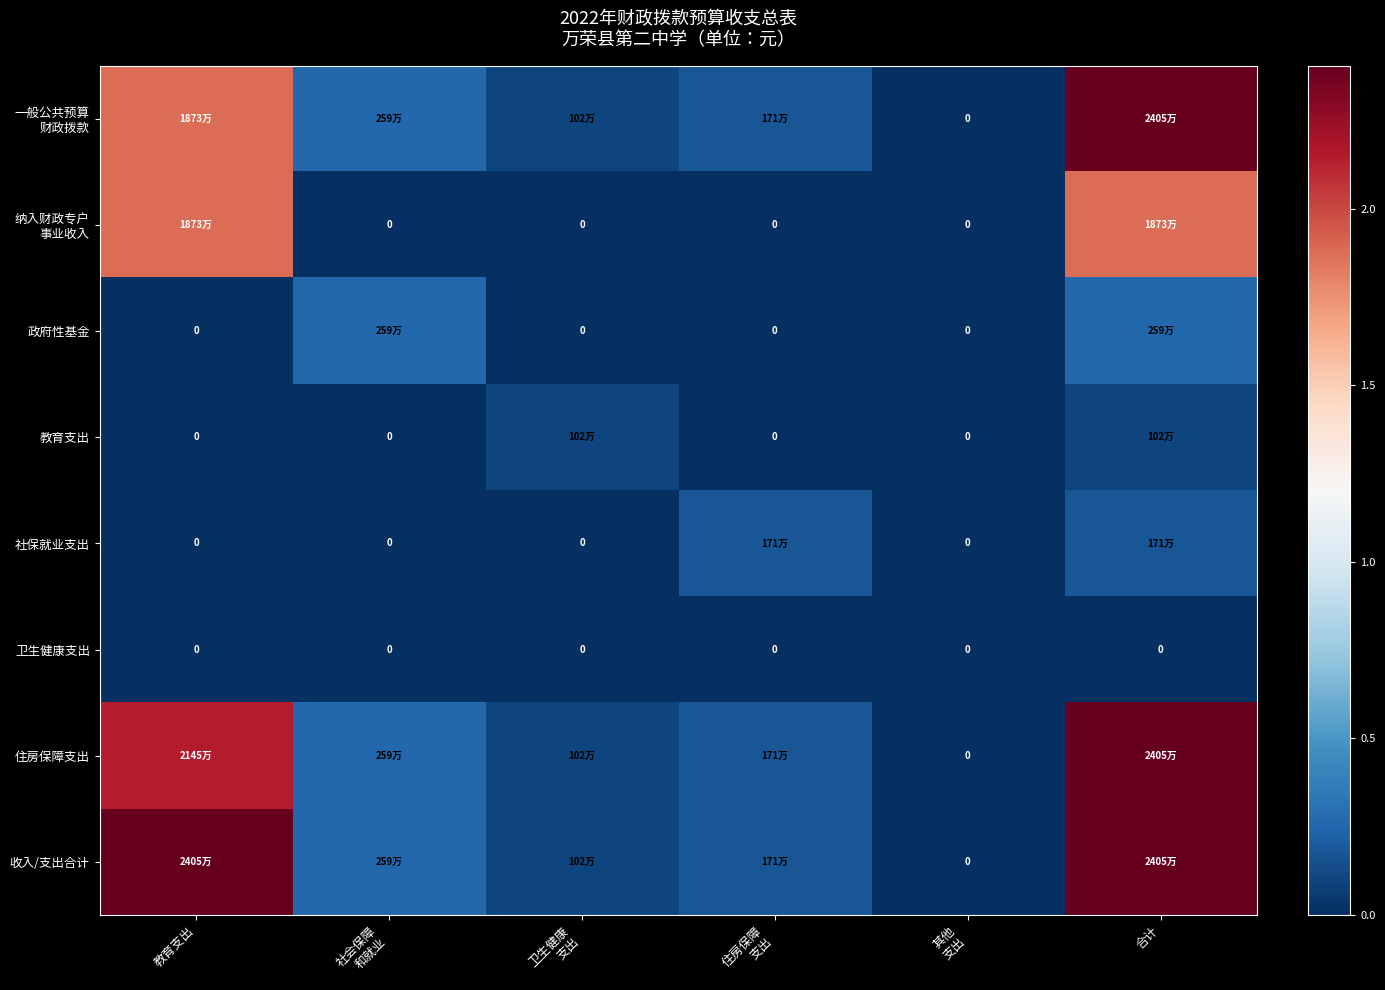

Which series has the widest spread of values?

一般公共预算 财政拨款